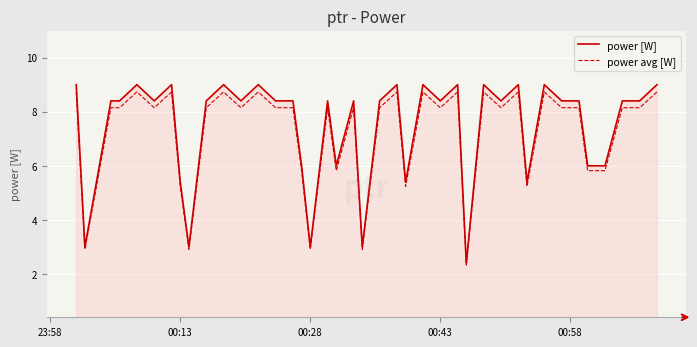

At how many categories does at least one series exceed 4?

35